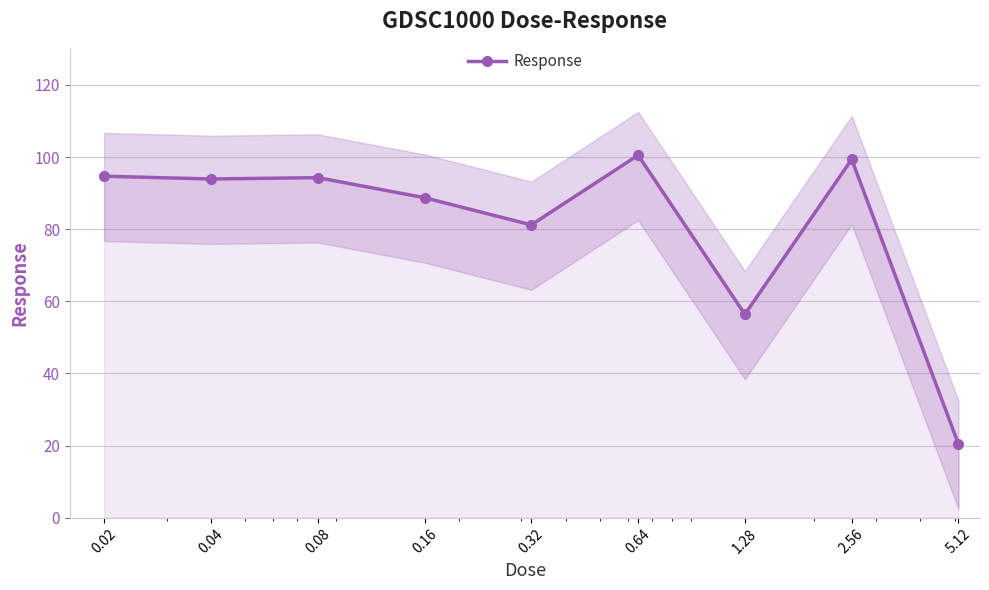

Count the number of data series in this chart.

1